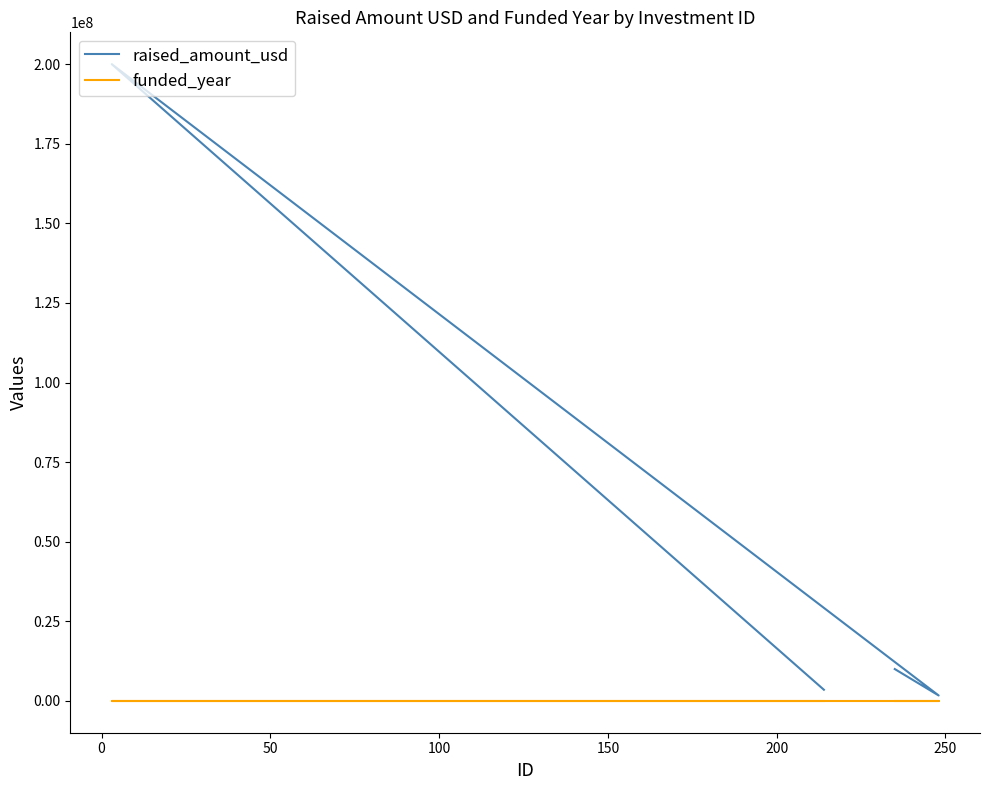

Is this an area chart (filled region under the line)?

No